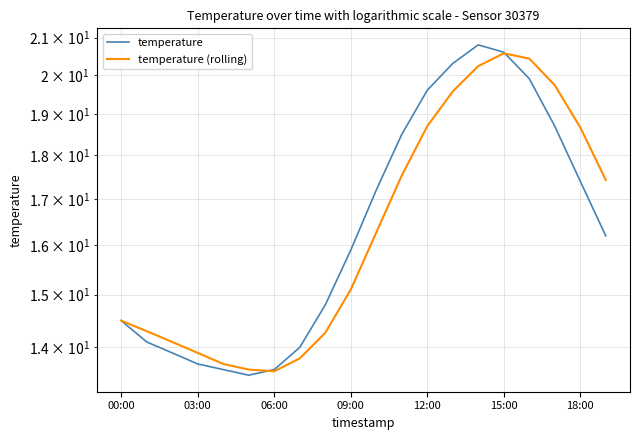

What is the value of the temperature point at the 10th from the left?

15.9